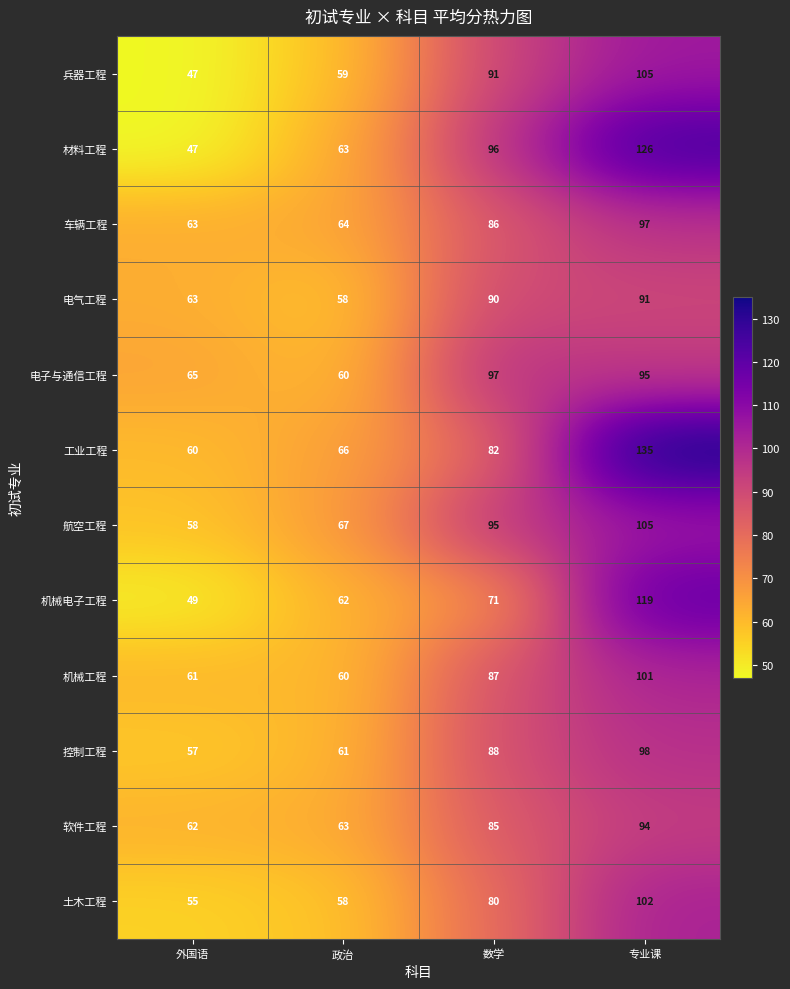

Between 外国语 and 专业课, which series saw the biggest shift?

材料工程